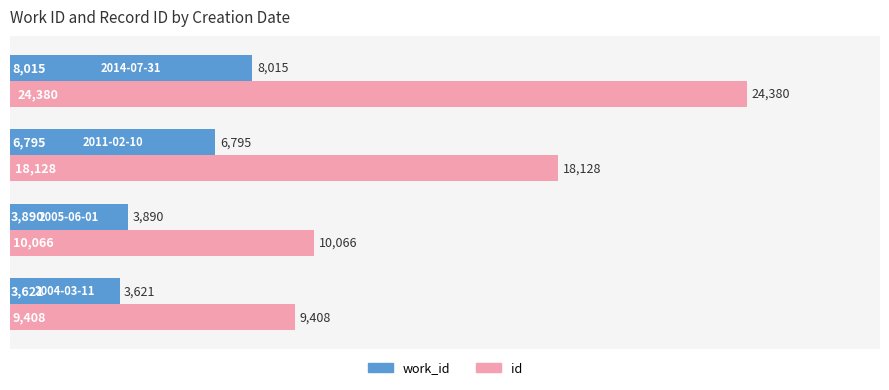

At how many categories does at least one series exceed 7579?

4